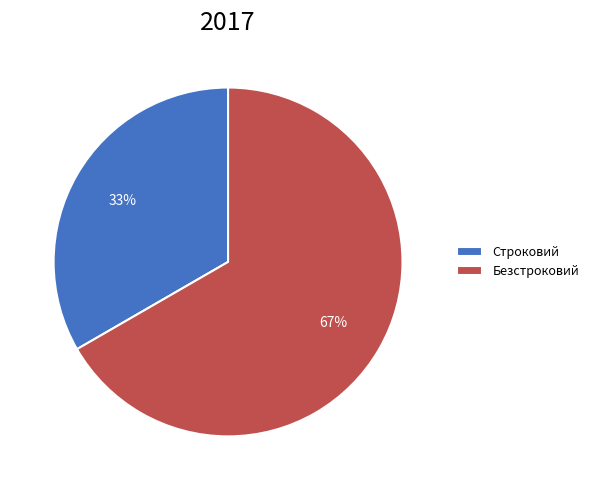

What percentage is the Безстроковий slice, to the nearest percent?

67%